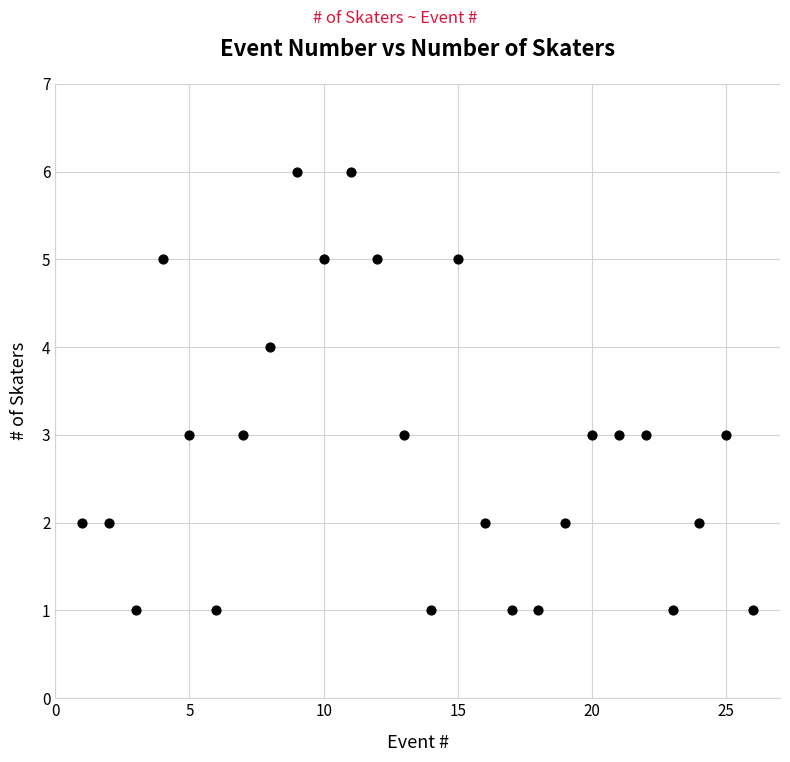

What is the range of Y values (max minus min)?

5